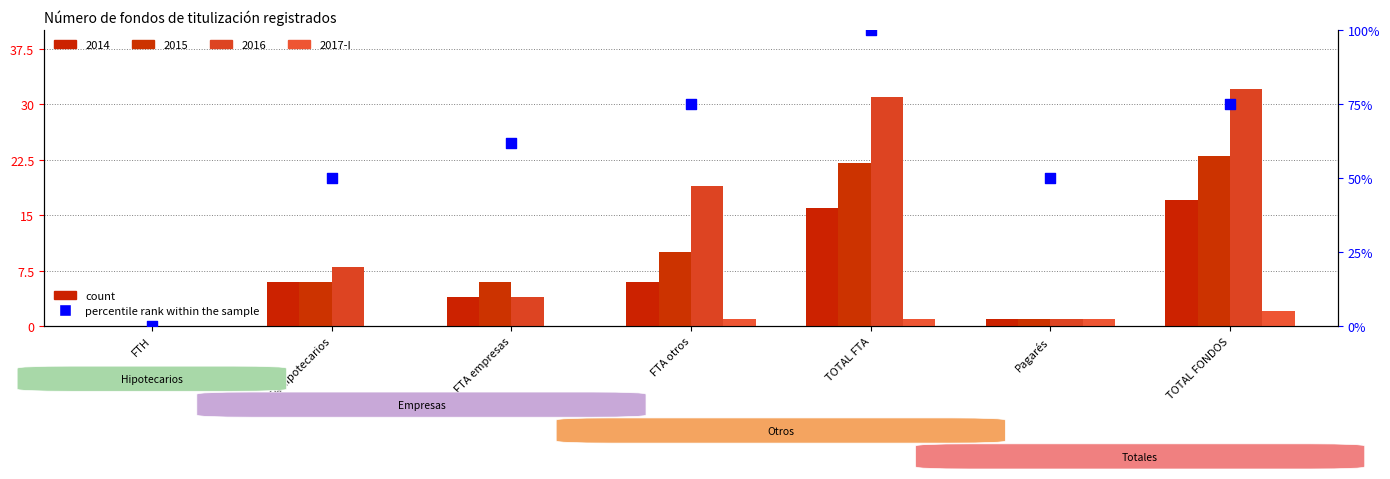

Which series has the largest total across all categories?

percentile rank within the sample